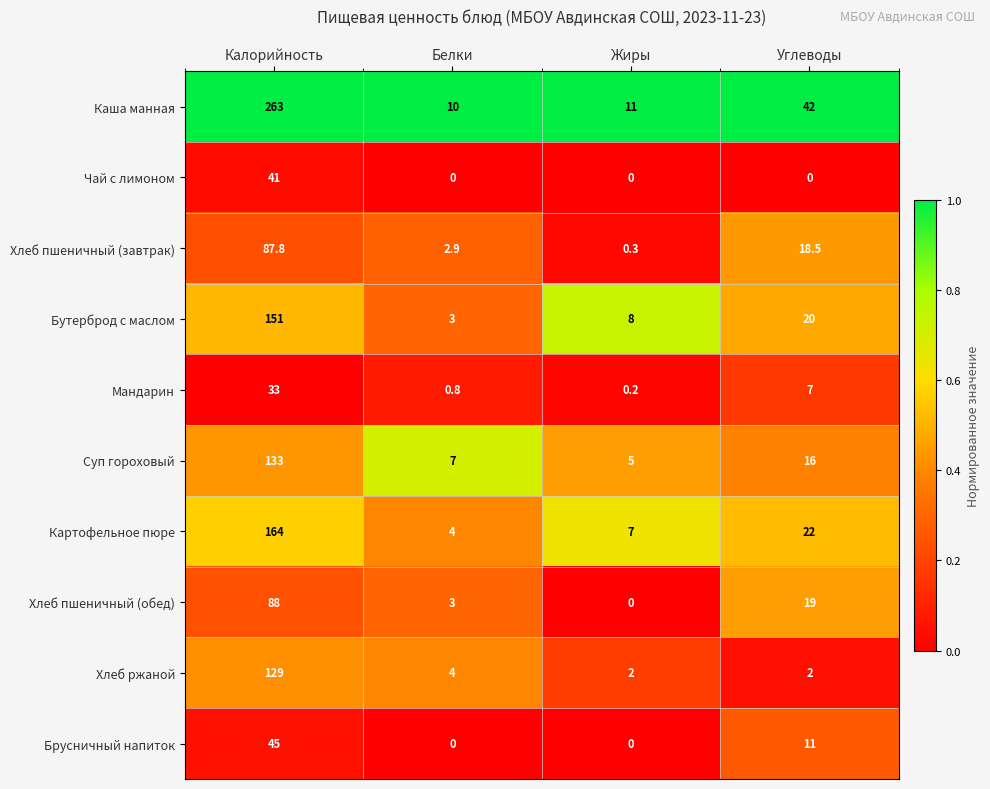

What value does the Хлеб пшеничный (обед) series have at Калорийность?

88.0